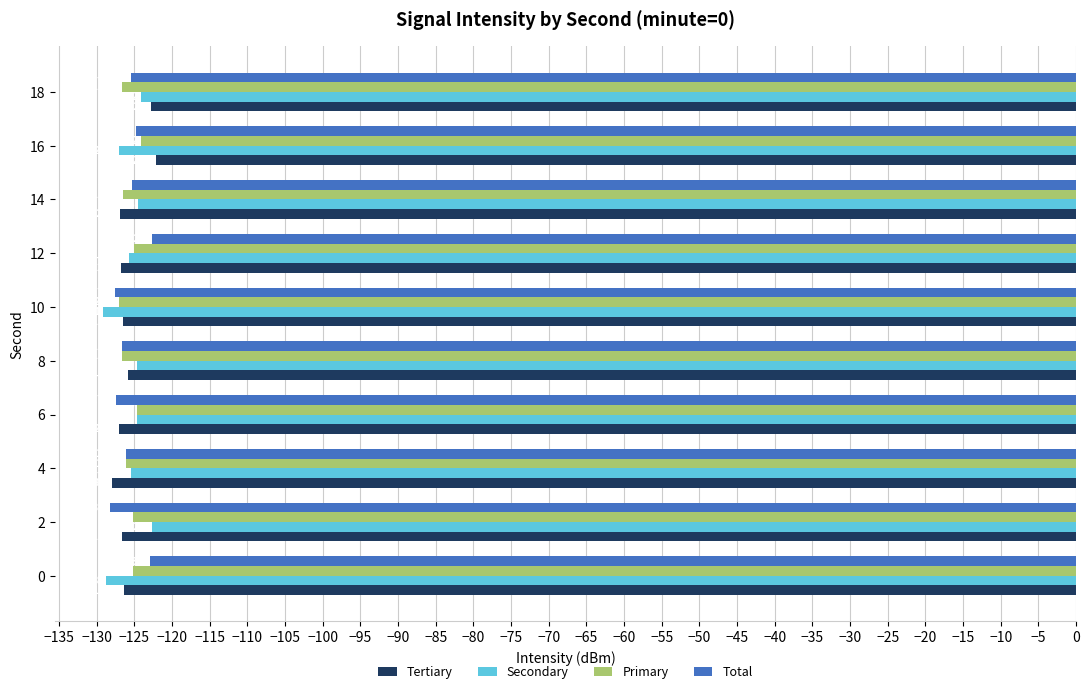

How many values in the Primary series are below -125?

8